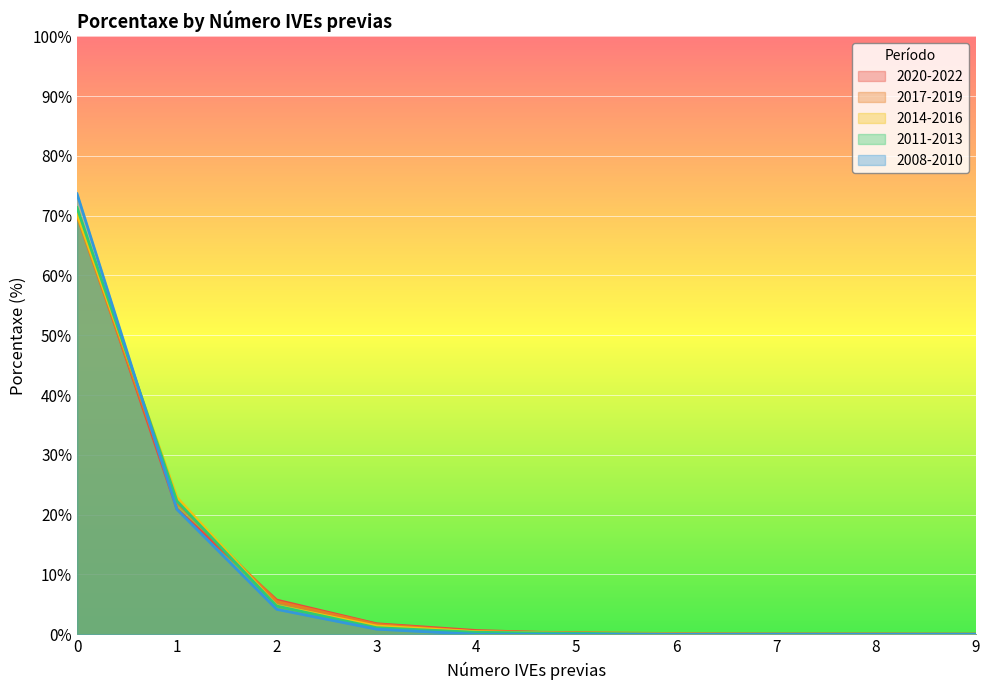

Reading right to left, what are all the values shown in this chart?

2020-2022: 0.0	0.0	0.1	0.1	0.1	0.6	1.8	5.7	21.0	70.6
2017-2019: 0.0	0.0	0.0	0.1	0.3	0.4	1.6	5.5	22.0	70.0
2014-2016: 0.0	0.0	0.0	0.0	0.1	0.4	1.4	4.8	22.9	70.3
2011-2013: 0.0	0.0	0.0	0.0	0.2	0.3	1.1	4.7	22.3	71.3
2008-2010: 0.0	0.0	0.0	0.0	0.0	0.0	0.8	4.2	20.9	73.7